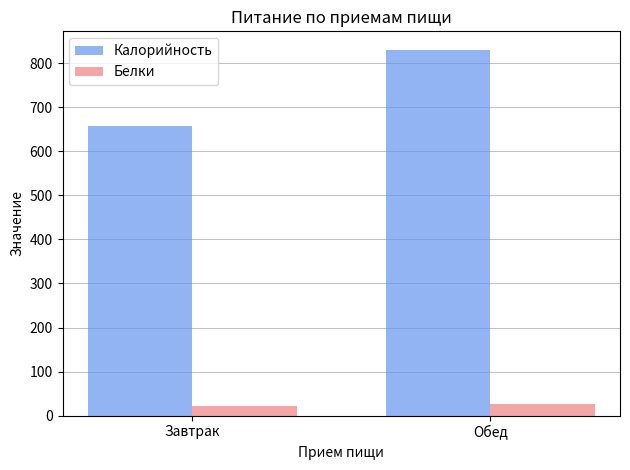

Rank the series by their average value, from lowest to highest.

Белки, Калорийность